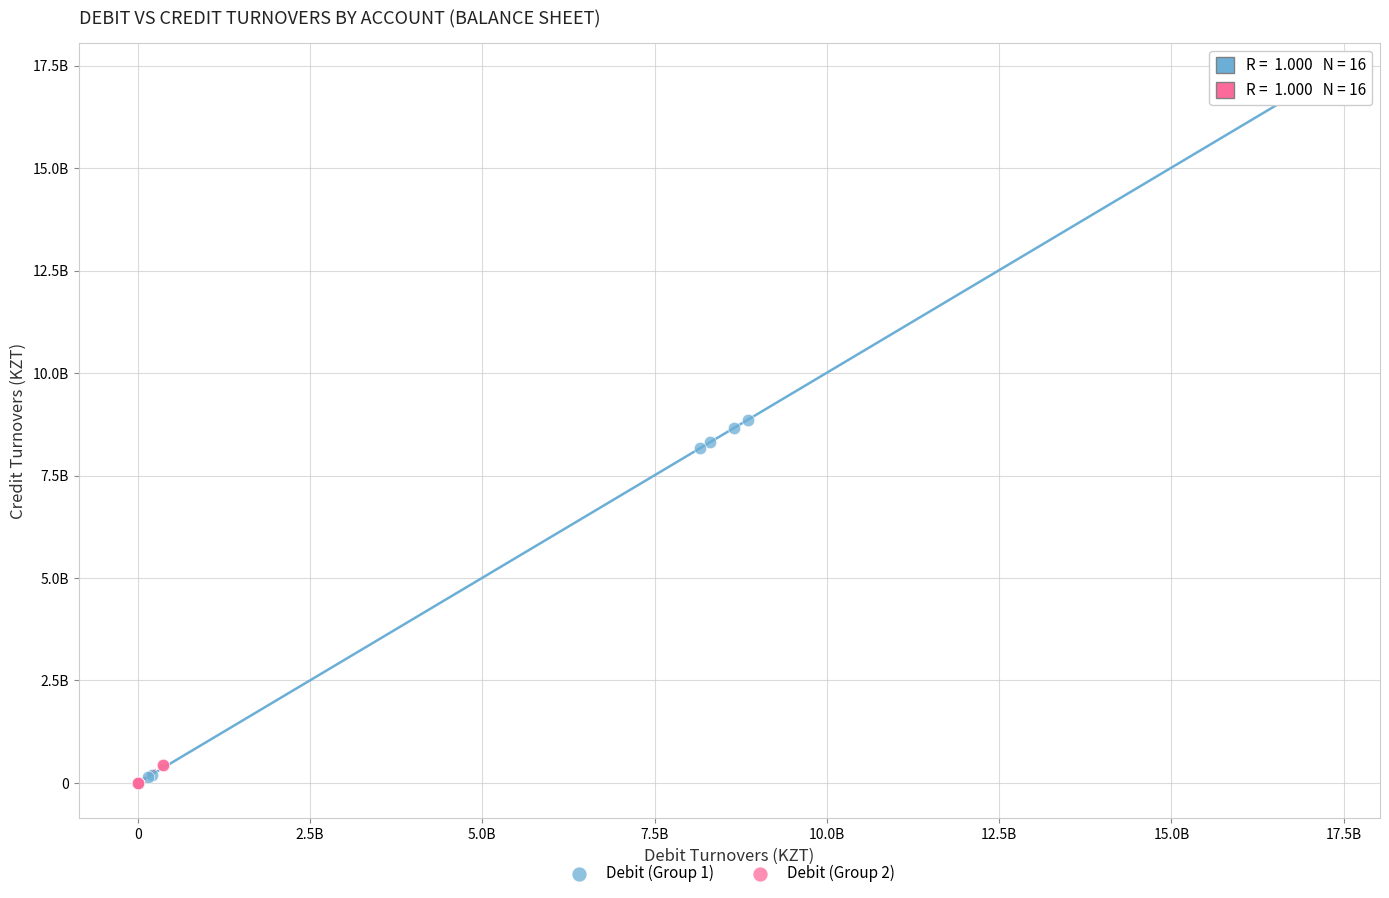

Which series has the largest Y range (max minus min)?

Debit (Group 1)